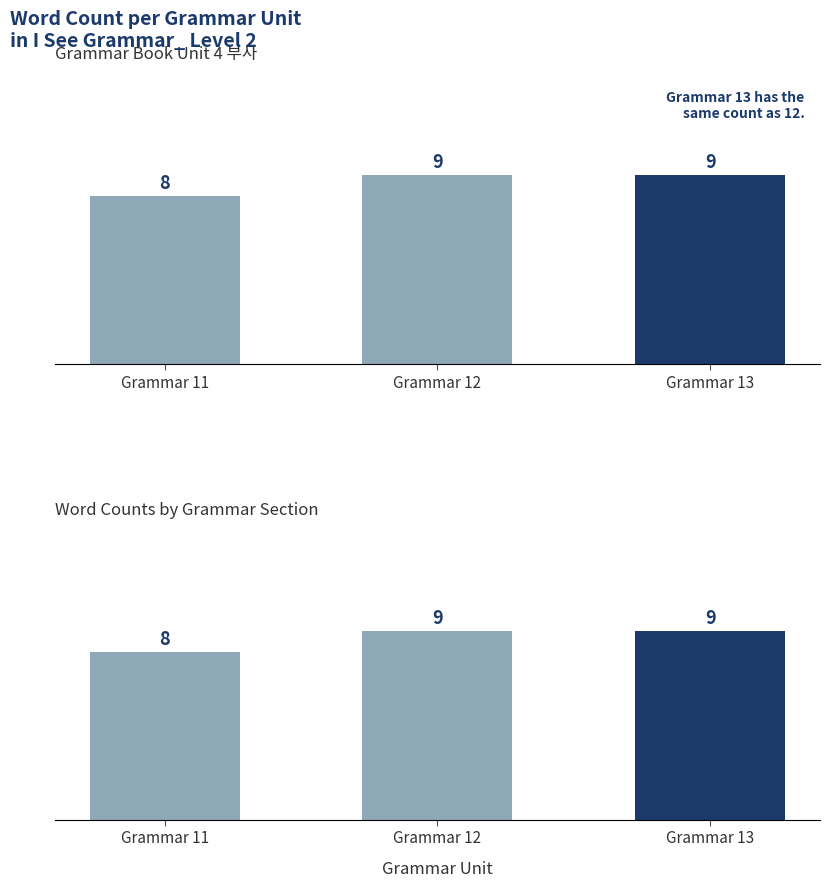

Which series has the largest total across all categories?

Grammar 11